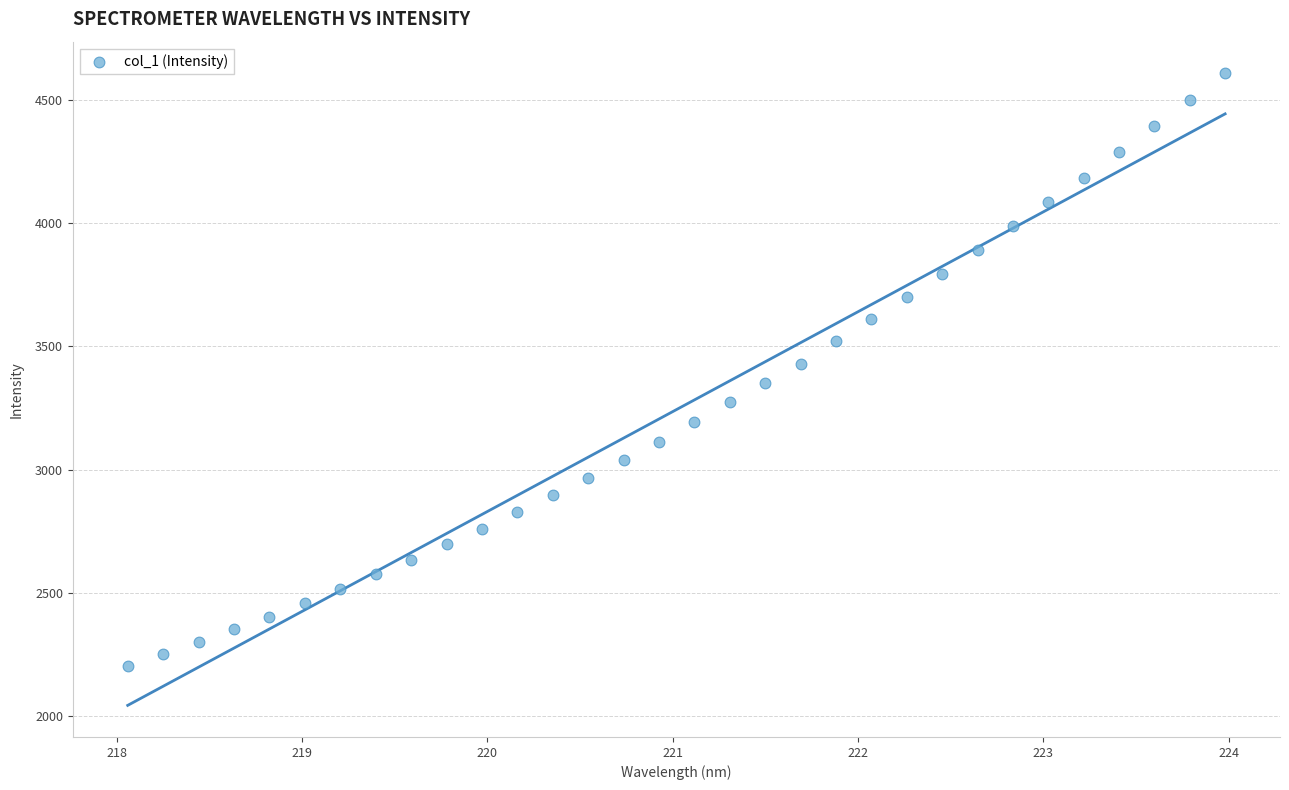

What is the range of Y values (max minus min)?

2403.4